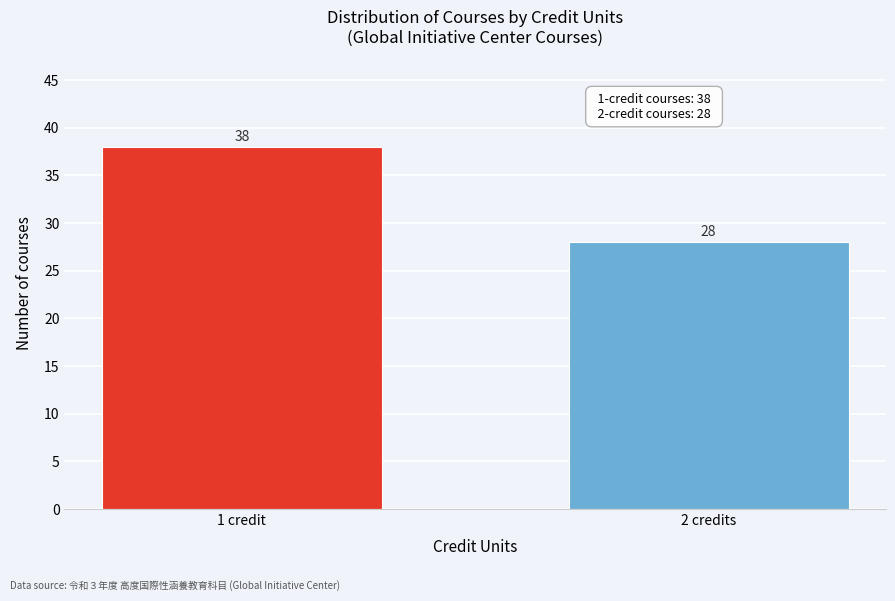

Reading left to right, what are all the values shown in this chart?

38	28